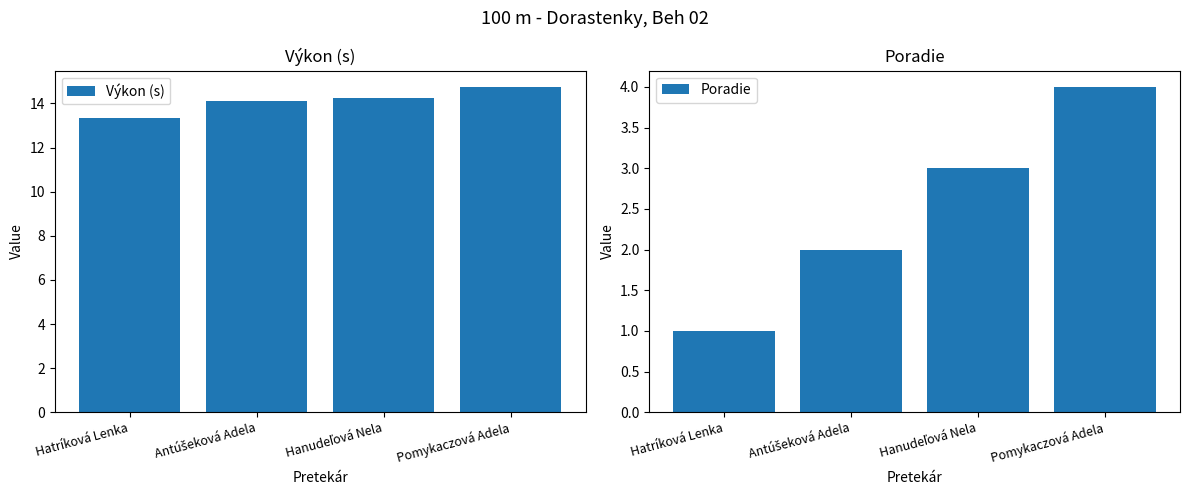

What is the sum of the Výkon (s) values at Pomykaczová Adela and Hatríková Lenka?

28.1